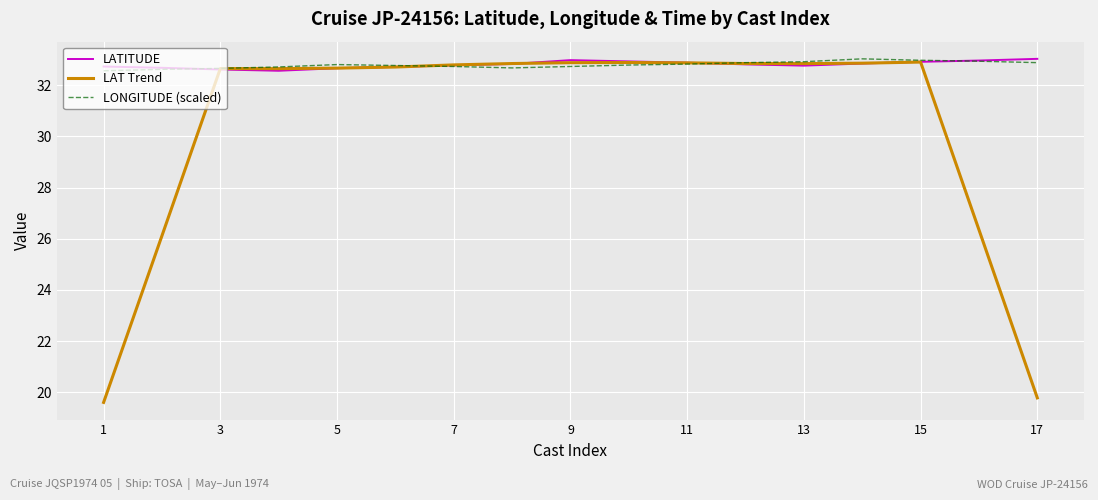

Which series has the largest range (max minus min)?

LAT Trend